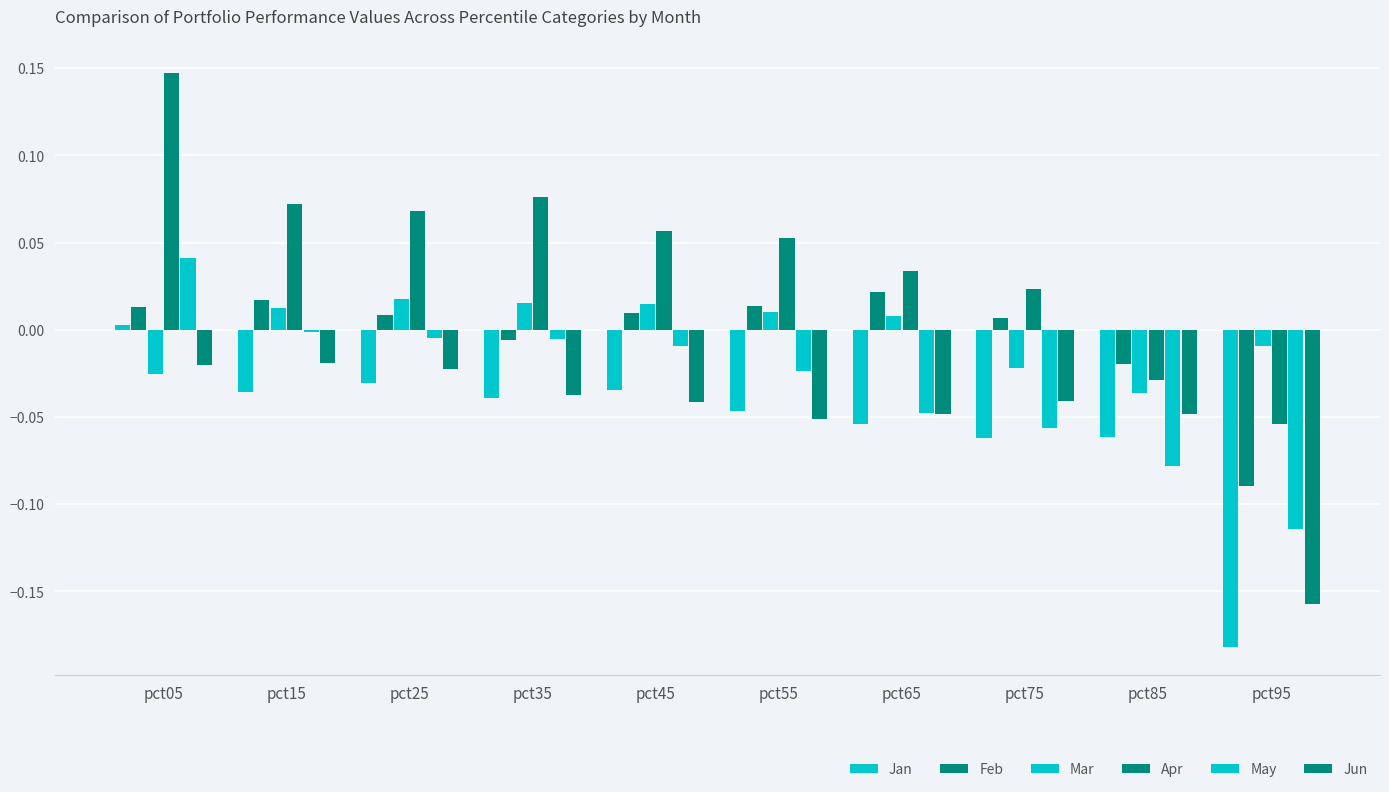

How many groups of bars are there?

10